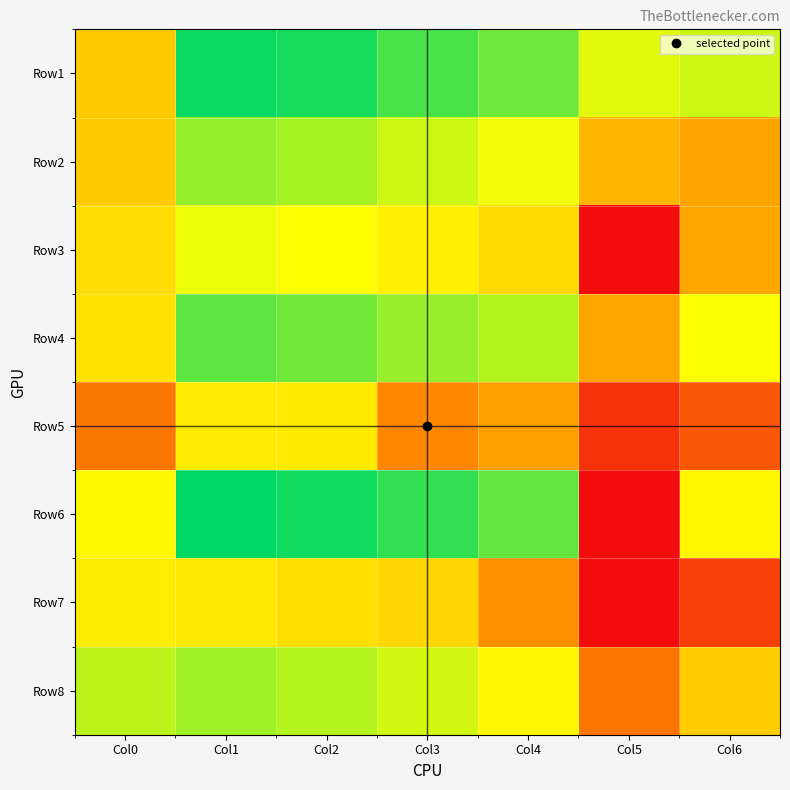

What is the difference between the highest and lowest values at Col6?

11.2